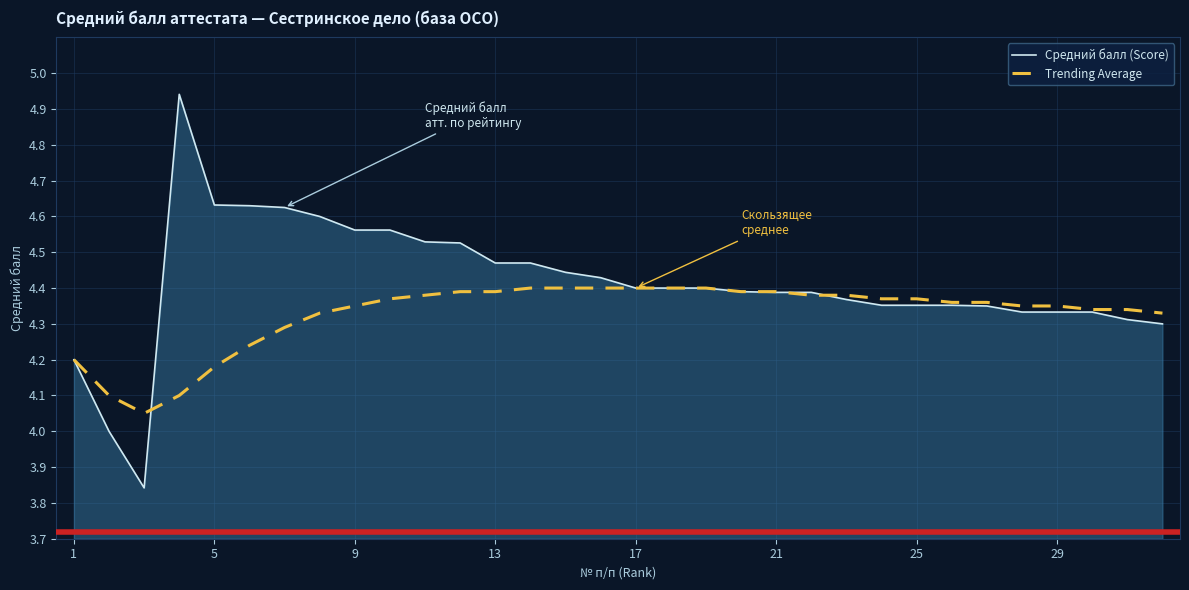

Rank the series by their maximum value, from highest to lowest.

Средний балл (Score), Trending Average